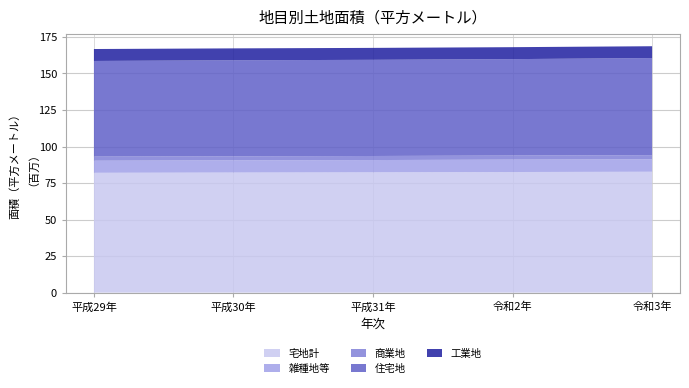

Reading left to right, what are all the values shown in this chart?

宅地計: 82012501	82179713	82323260	82557809	82731318
雑種地等: 8263625	8364156	8421966	8480315	8495439
商業地: 2825390	2772276	2778724	2793084	2868968
住宅地: 65450213	65712602	65814925	65983577	66454749
工業地: 8184187	8145826	8172503	8182307	8092003